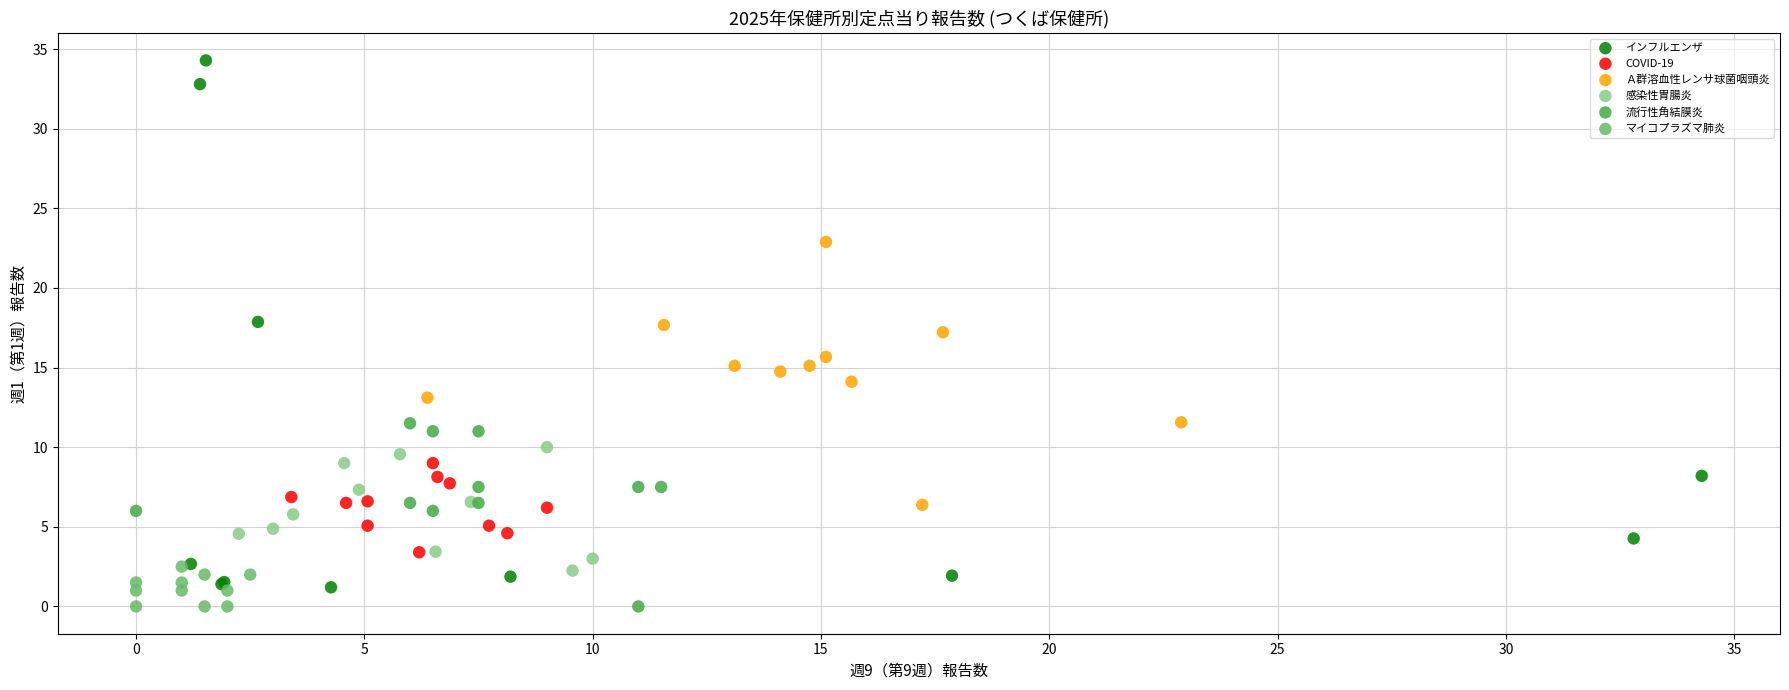

What are all the series names shown in the legend?

インフルエンザ, COVID-19, Ａ群溶血性レンサ球菌咽頭炎, 感染性胃腸炎, 流行性角結膜炎, マイコプラズマ肺炎